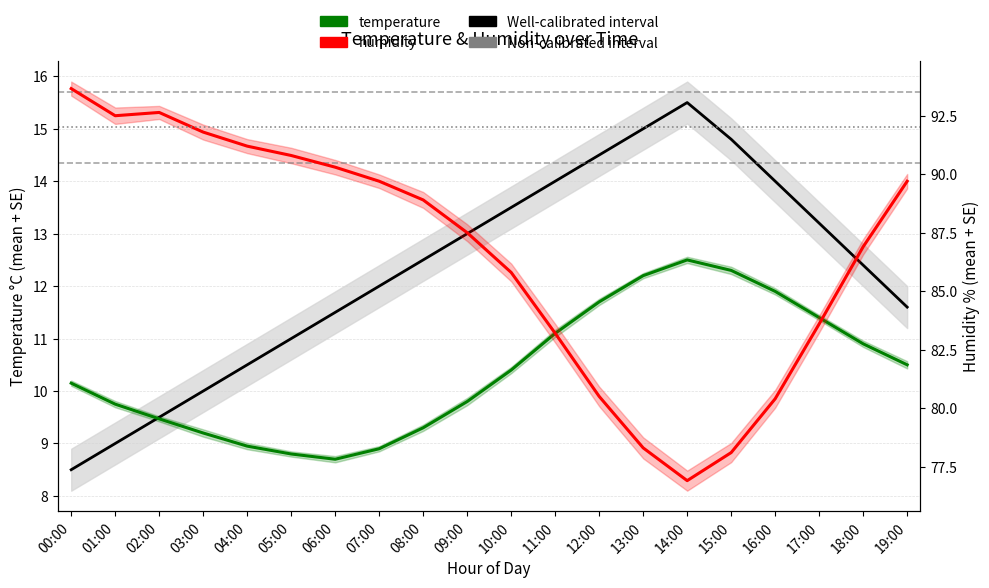

Is this an area chart (filled region under the line)?

No